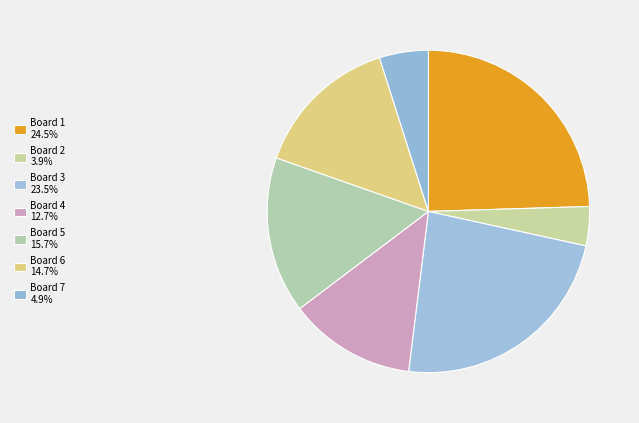

Count the number of slices in the pie.

7